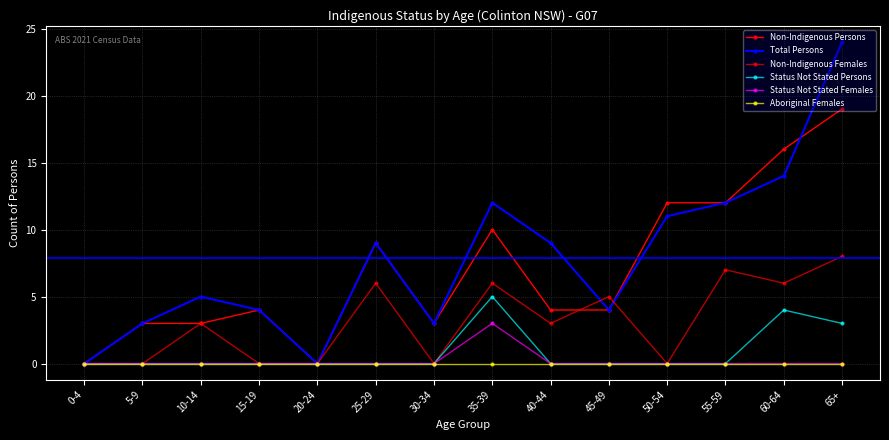

What is the label of the 9th point from the right?

25-29